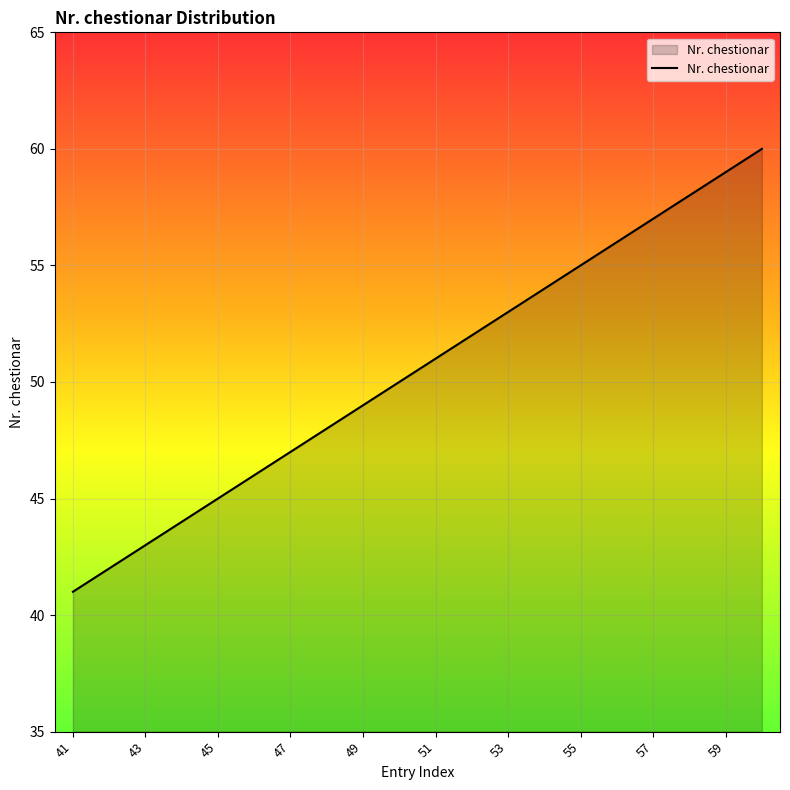

What is the maximum value shown in the chart?

60